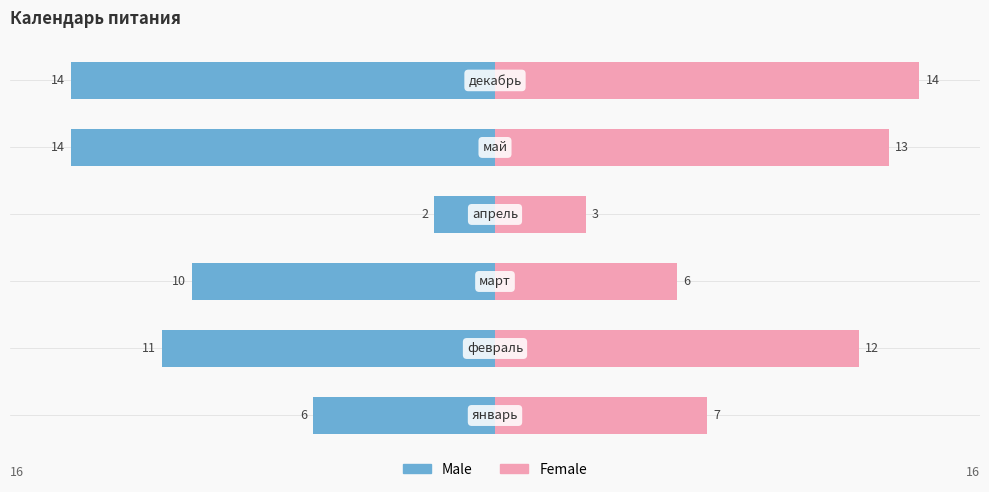

What is the greatest value displayed?

14